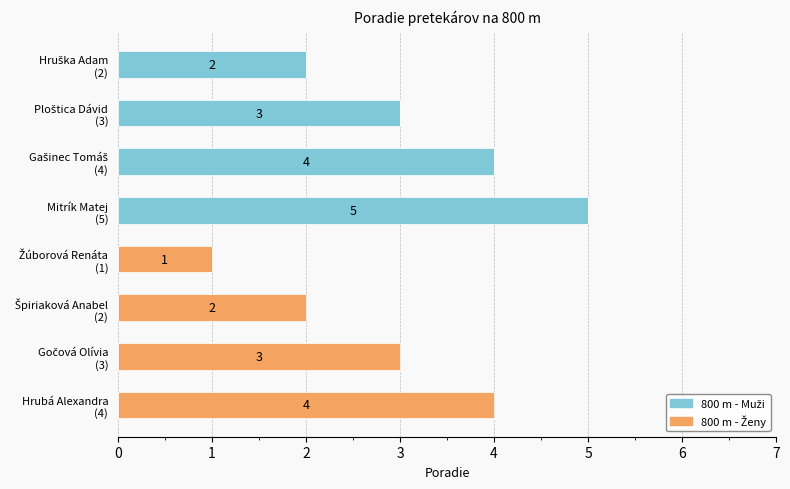

How many data points does each series have?

8